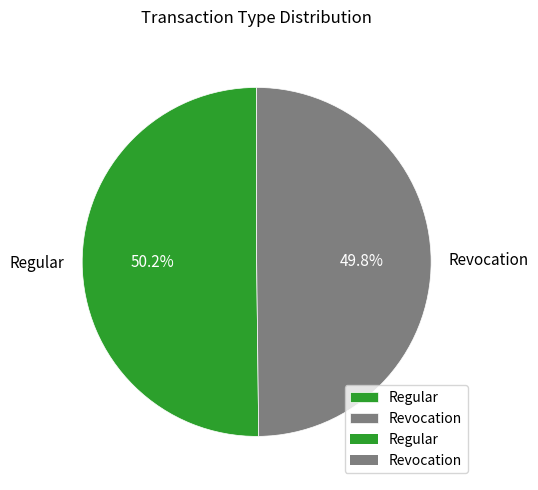

To the nearest percent, what is the combined percentage of Revocation and Regular?

100%